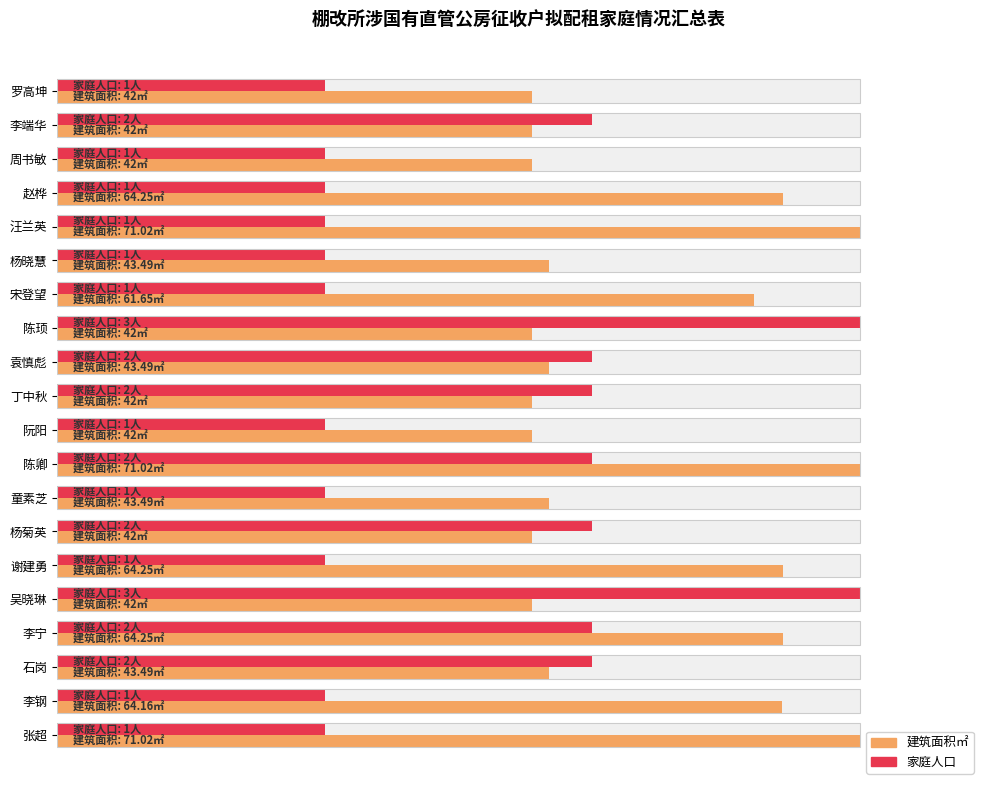

True or false: 家庭人口 has a value of 59.6 at 周书敏.

False